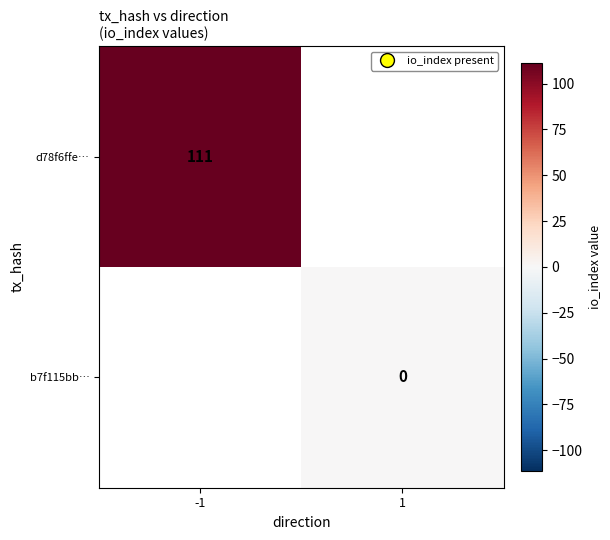

The d78f6ffe… series shows 144 at -1. True or false?

False